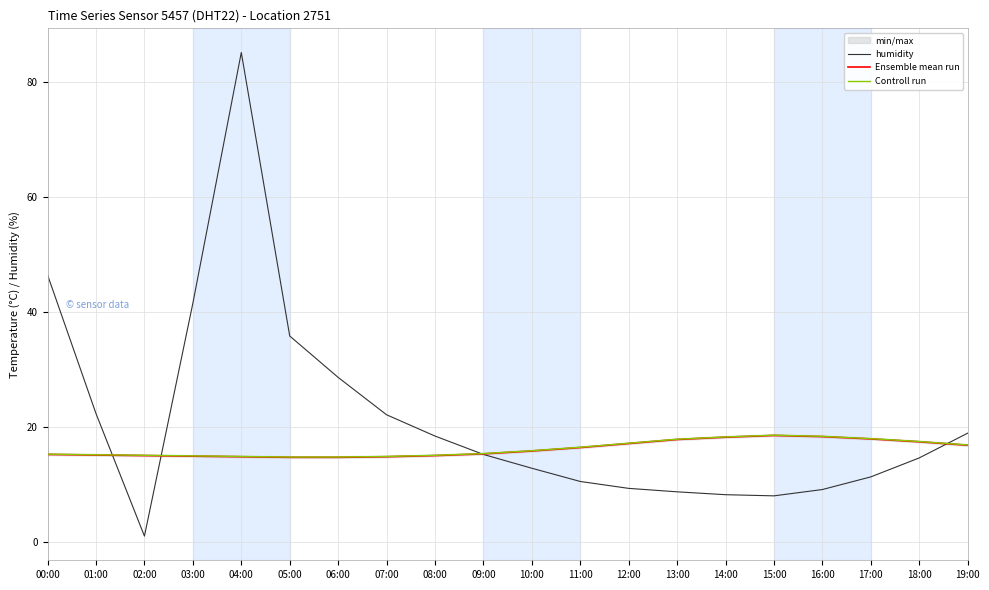

Which series has the largest total across all categories?

humidity